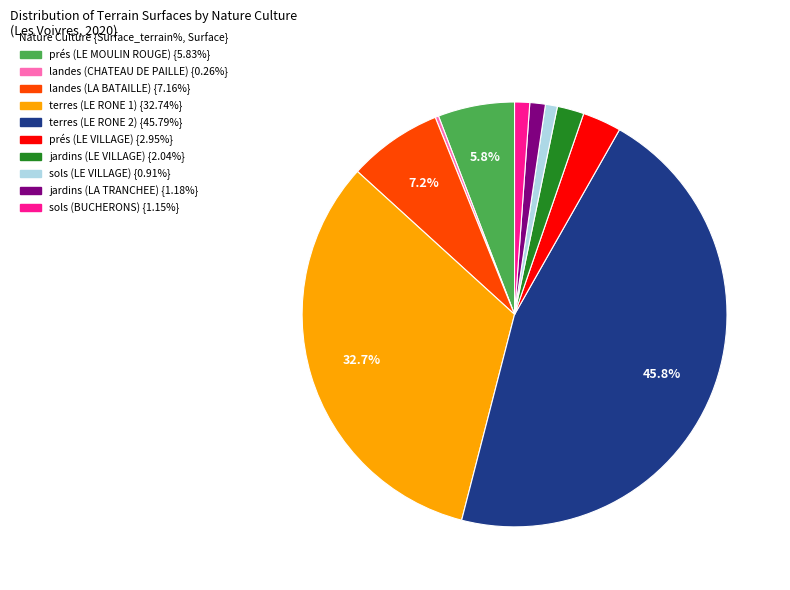

The terres (LE RONE 2) slice represents 46% of the pie. True or false?

True